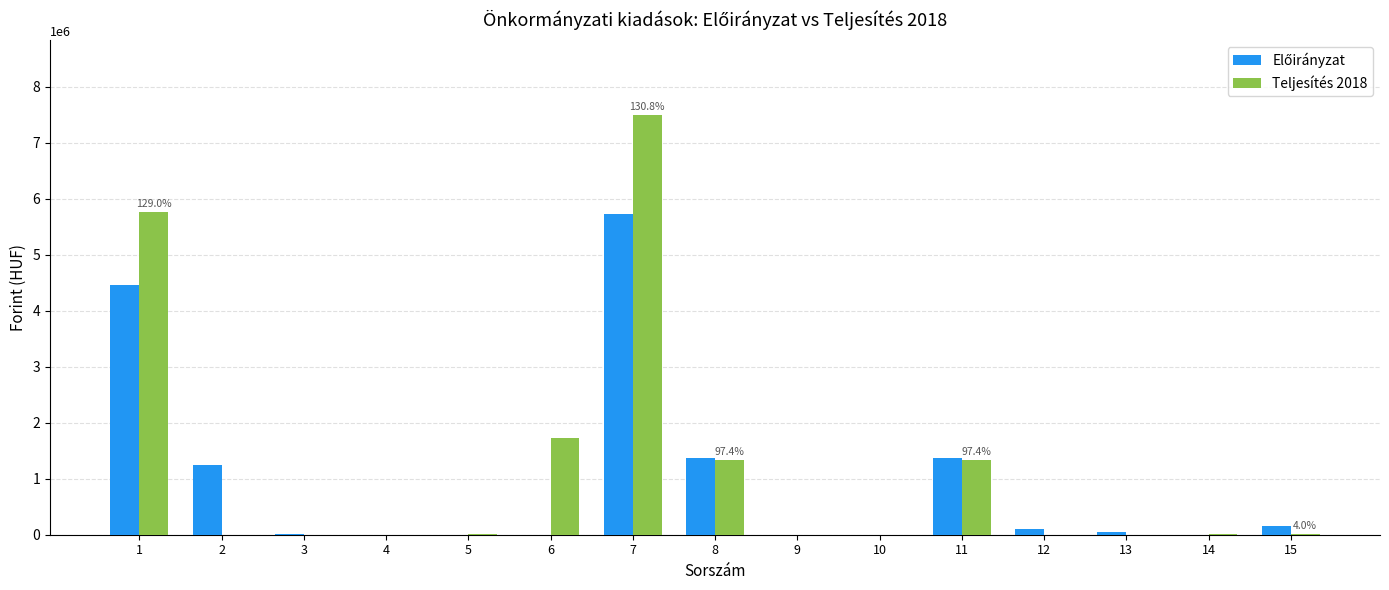

At which category is the sum across all series the highest?

7